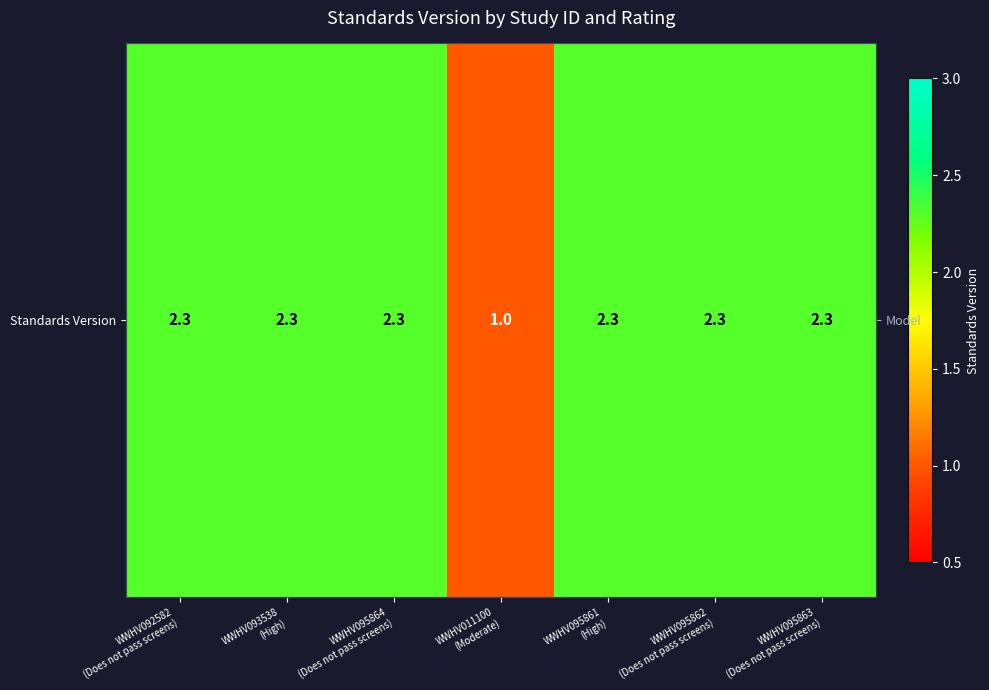

How many values are between 2 and 3?

6